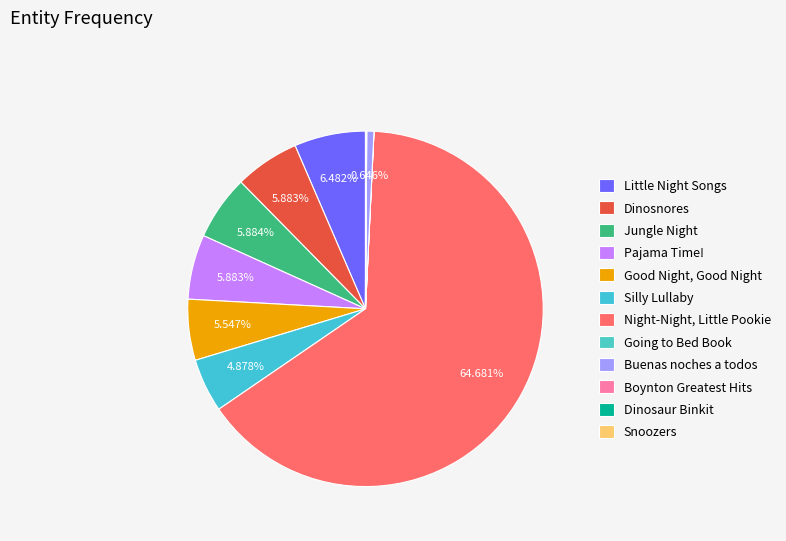

The Buenas noches a todos slice represents 15% of the pie. True or false?

False